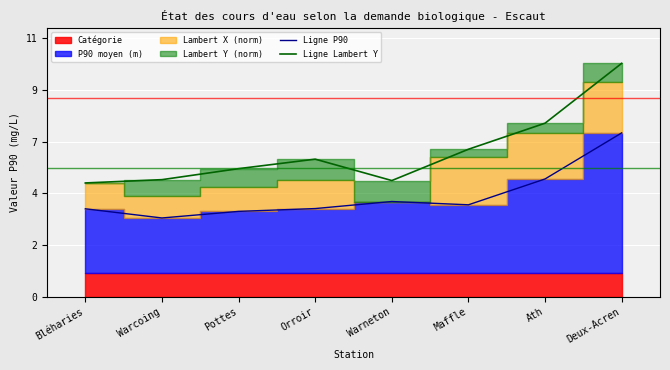

In Ligne P90, how many points are higher than both neighbors (excluding endpoints)?

1